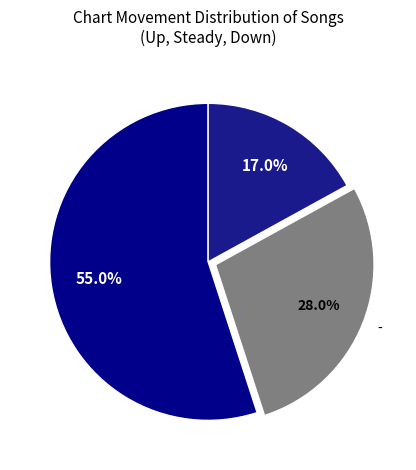

Do - and down together represent more than half of the pie?

No